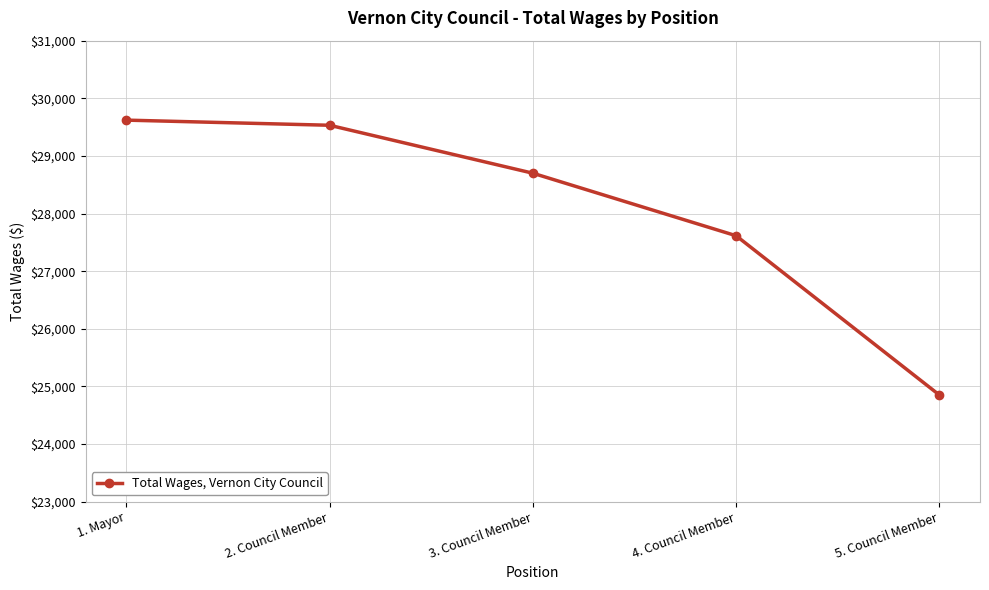

What position from the right is 1. Mayor?

5